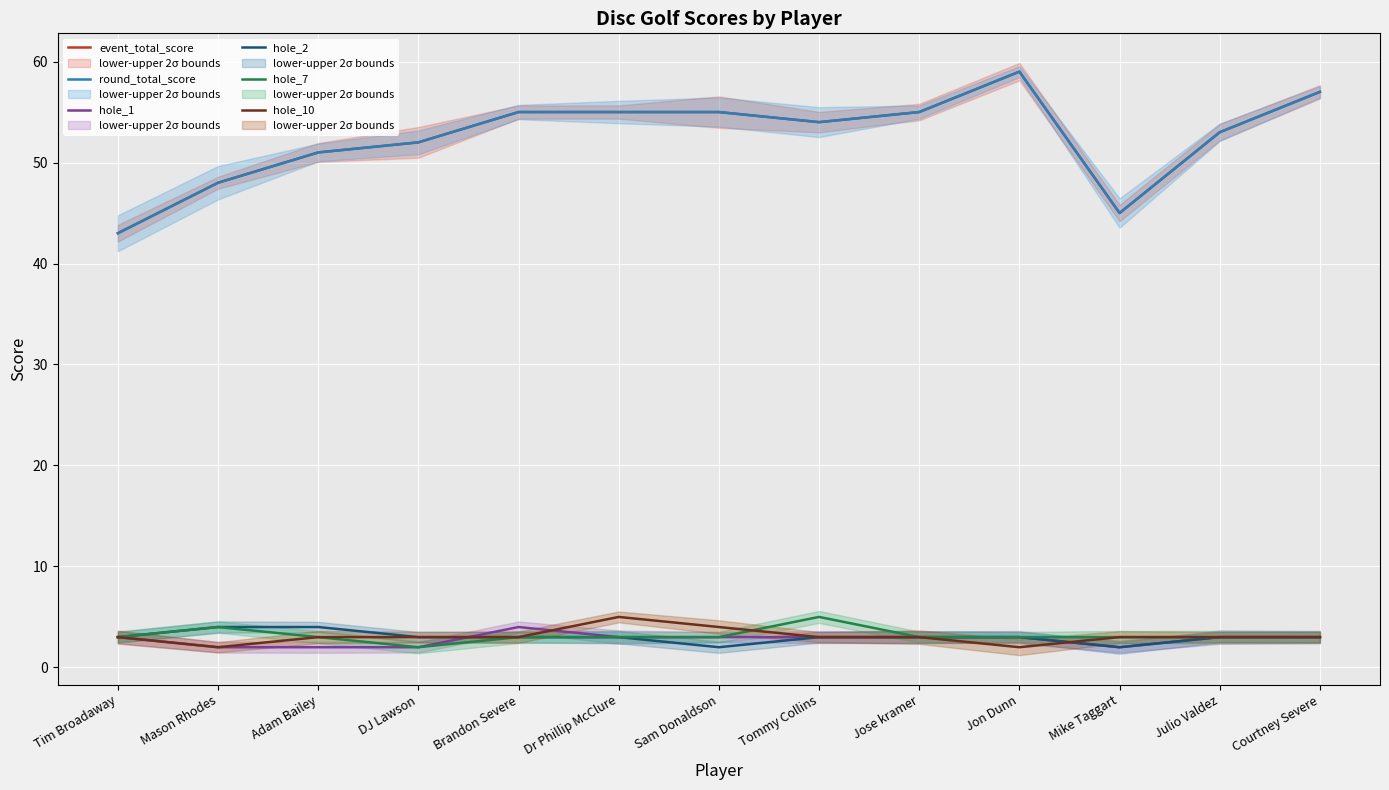

What is the difference between the second highest and minimum values in the round_total_score series?

14